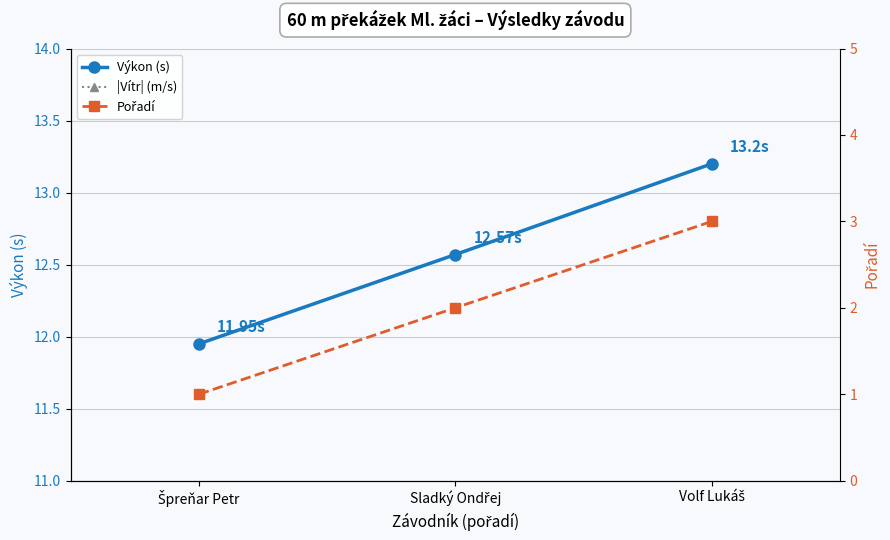

What is the difference between the highest and lowest values at Špreňar Petr?

10.9